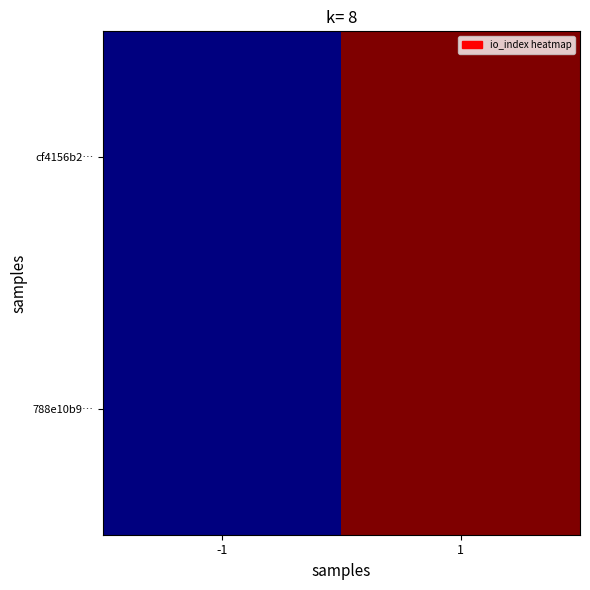

At -1, list the series in order from smallest to largest.

cf4156b2…, 788e10b9…